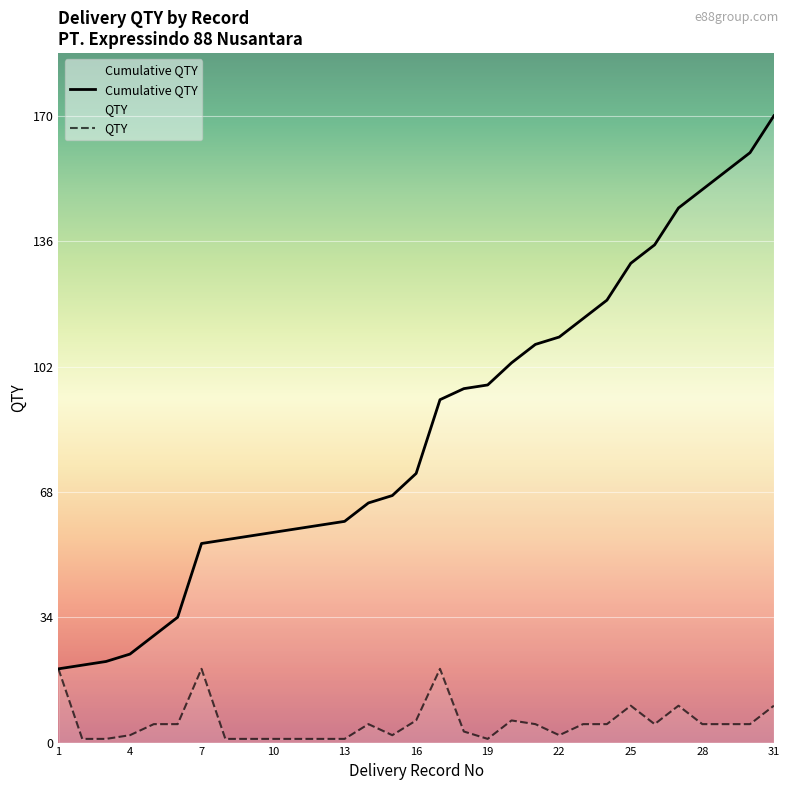

What is the minimum value for Cumulative QTY?

20